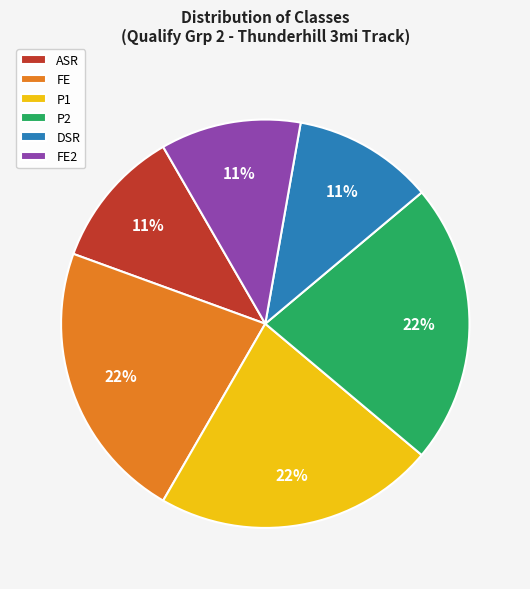

How many slices are in this pie chart?

6